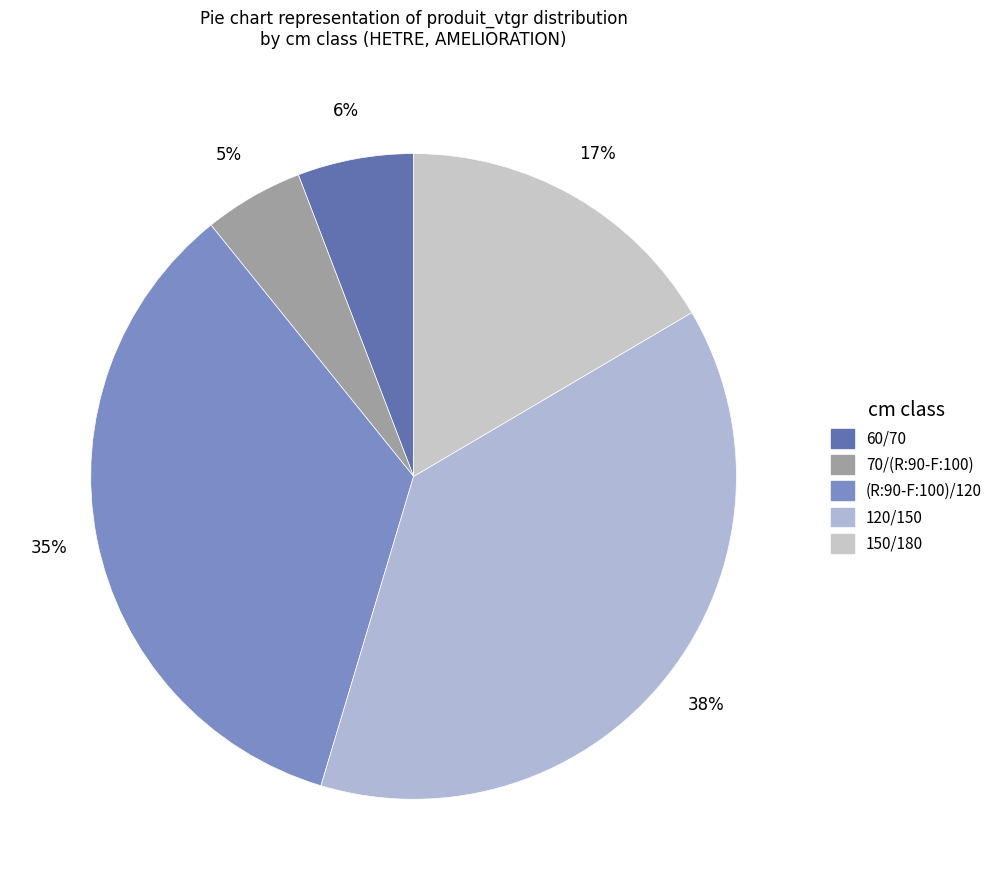

Does 120/150 account for over 50% of the chart?

No